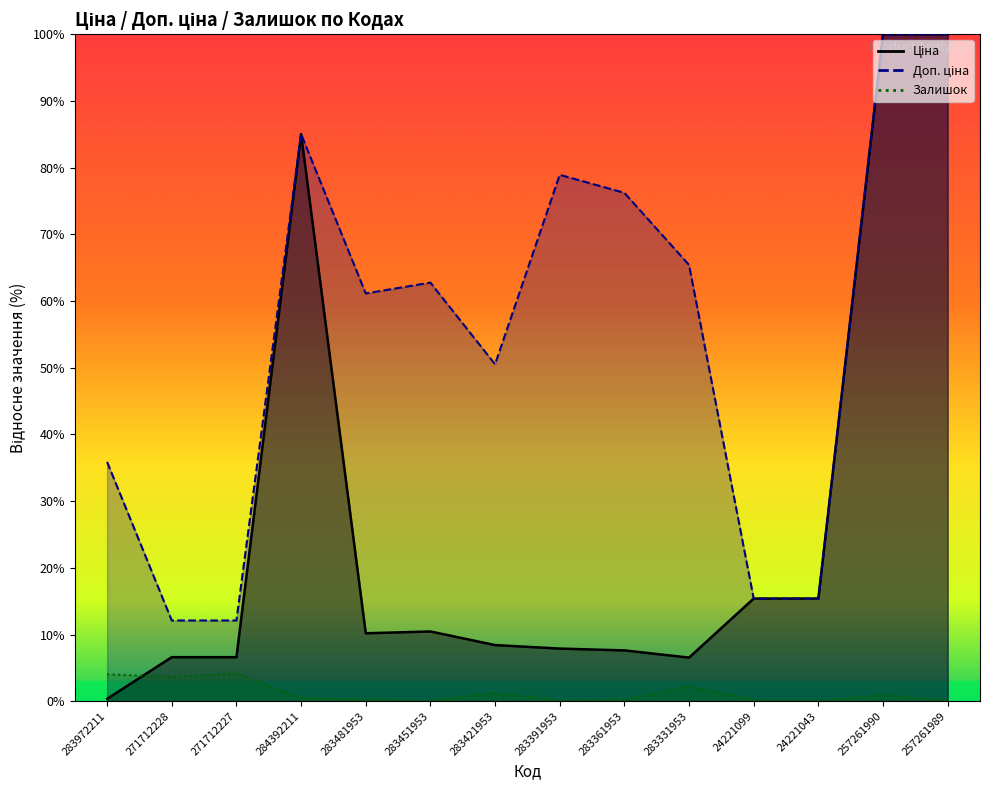

What is the difference between the Доп. ціна values at 283481953 and 283421953?

10.6